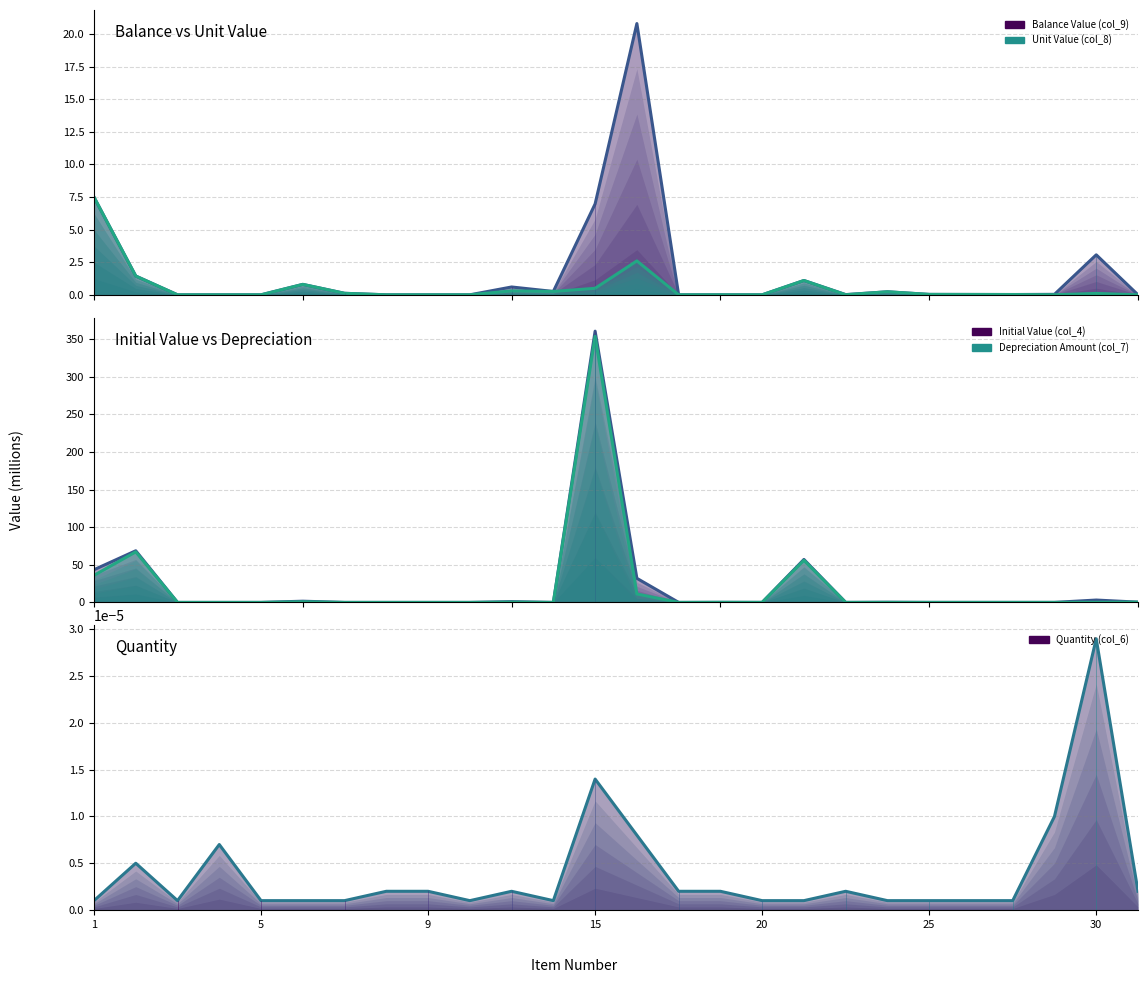

Which series has the largest total across all categories?

Initial Value (col_4) (line)